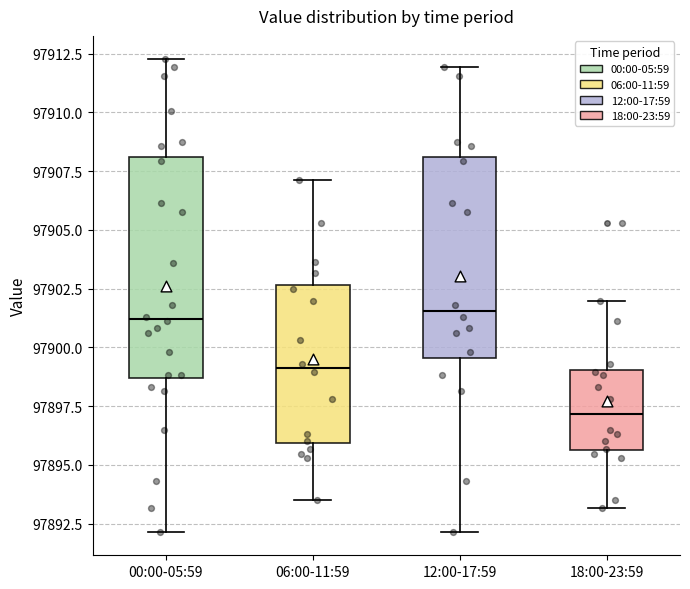

Reading left to right, read every box against the y-axis: the position of its median line, the range the box covers, and the ends of its whiskers. The values are not printed on the chart, so give them approximately, as read against the axis.

00:00-05:59: median 97901.0, box 97898.5 to 97908.0, whiskers 97892.0 to 97912.5
06:00-11:59: median 97899.0, box 97896.0 to 97902.5, whiskers 97893.5 to 97907.0
12:00-17:59: median 97901.5, box 97899.5 to 97908.0, whiskers 97892.0 to 97912.0
18:00-23:59: median 97897.0, box 97895.5 to 97899.0, whiskers 97893.0 to 97902.0